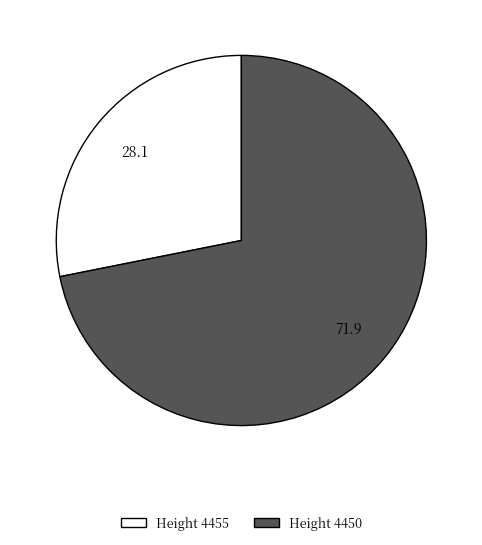

Is there any slice that represents more than half of the pie?

Yes